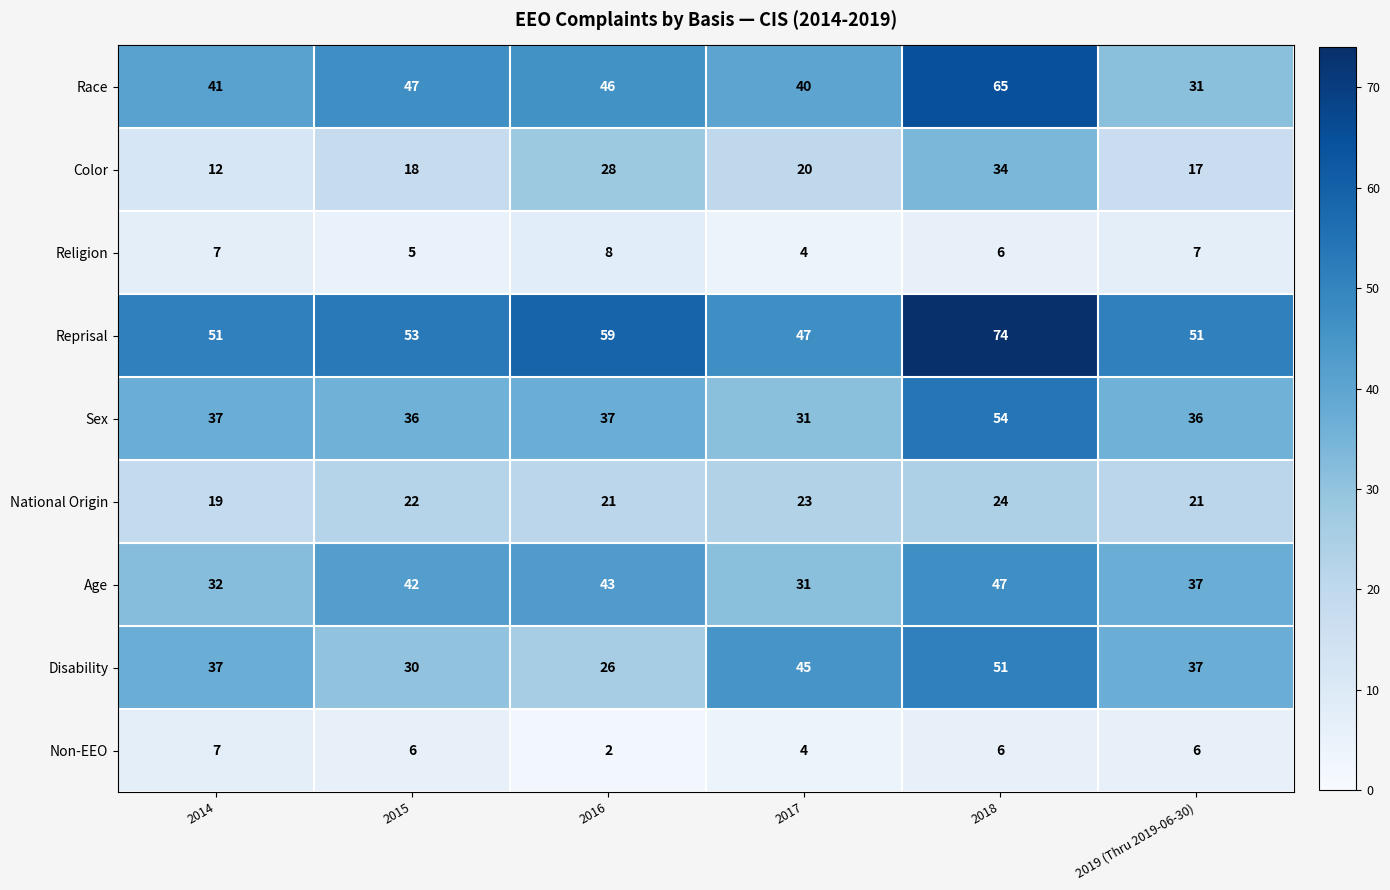

The Age series shows 47 at 2018. True or false?

True